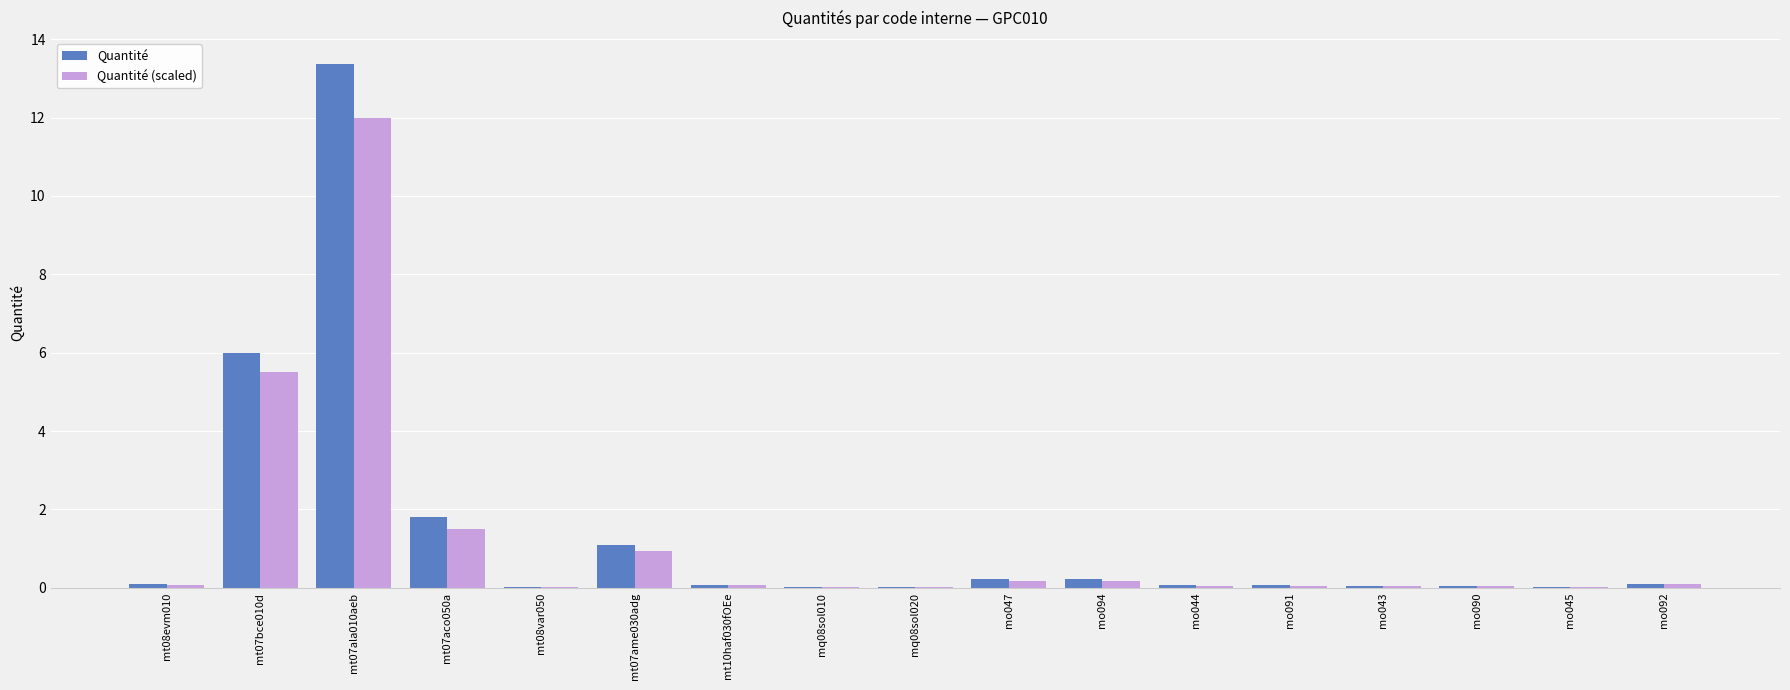

What is the total value across all series at mo091?

0.1